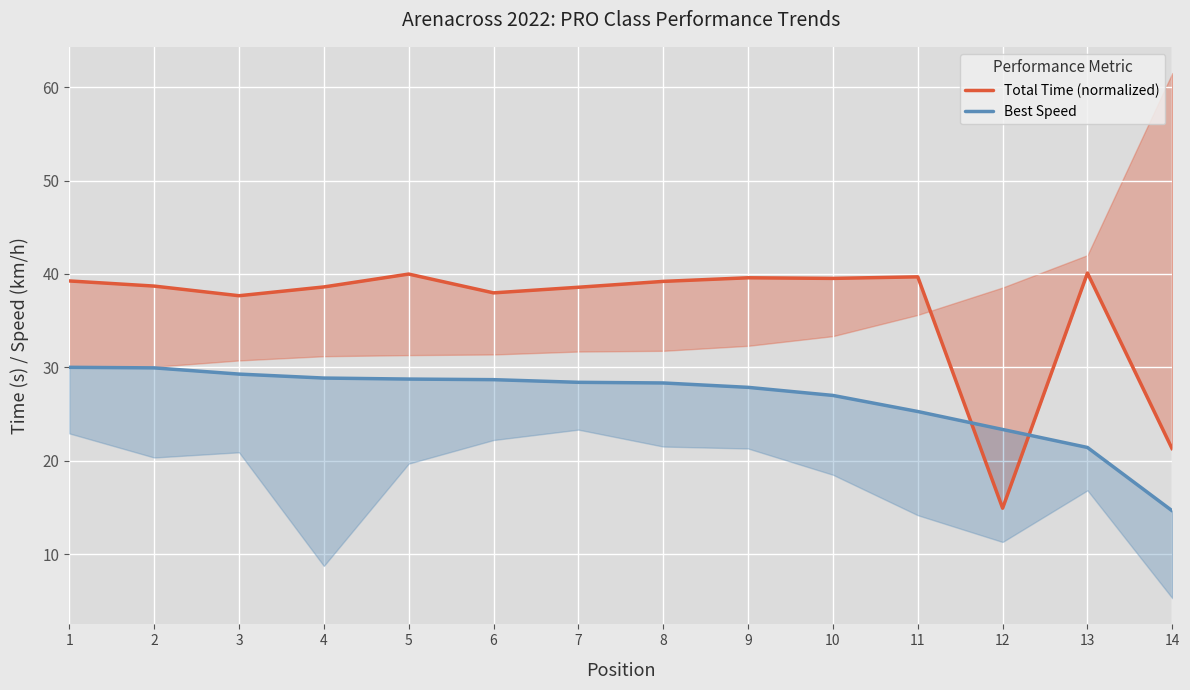

At how many categories does at least one series exceed 21?

14